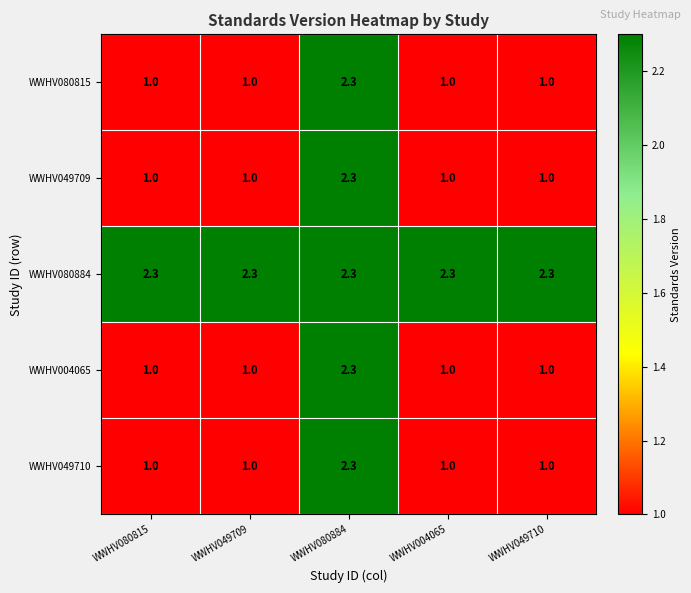

What is the sum of the WWHV004065 values at WWHV080815 and WWHV080884?

3.3